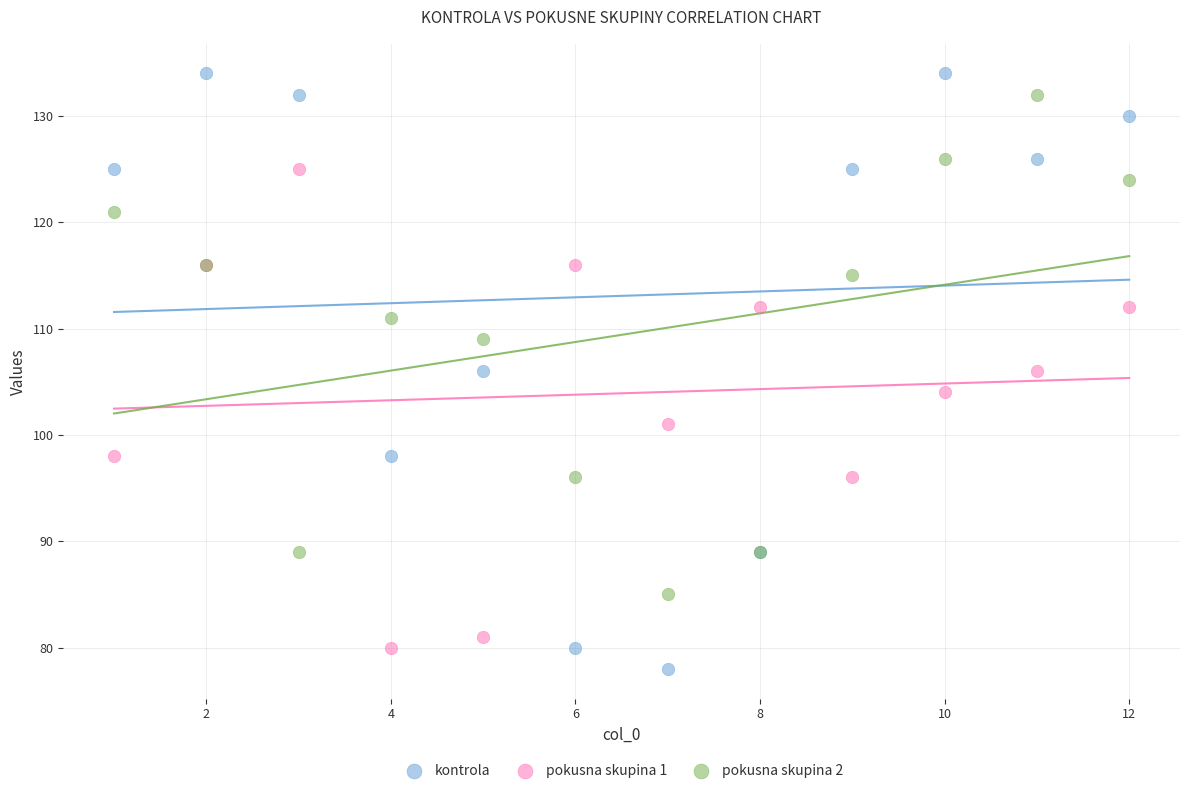

Which series contains the highest Y value?

kontrola